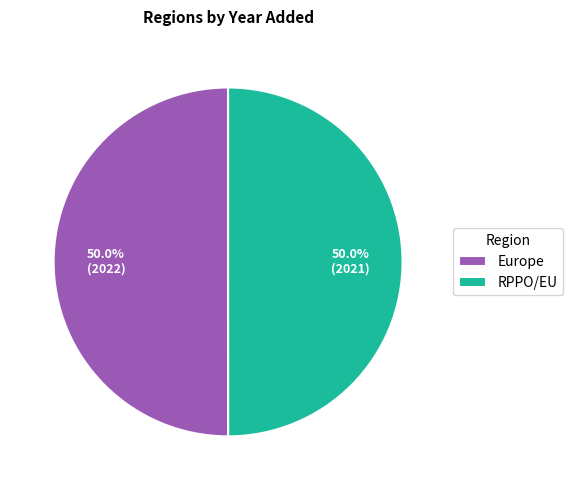

The RPPO/EU slice represents 36% of the pie. True or false?

False